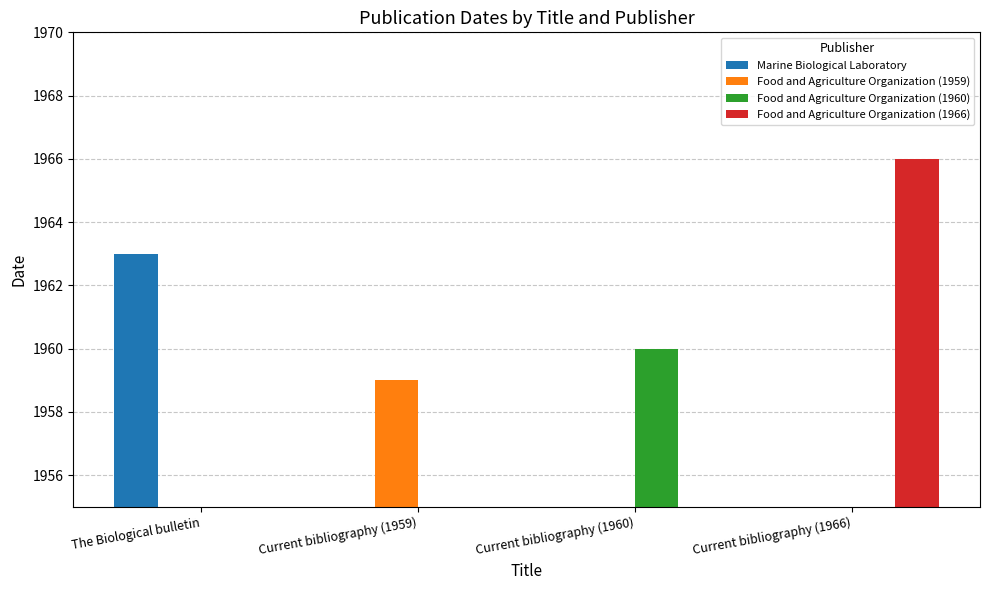

What is the total value across all series at Current bibliography (1959)?

1959